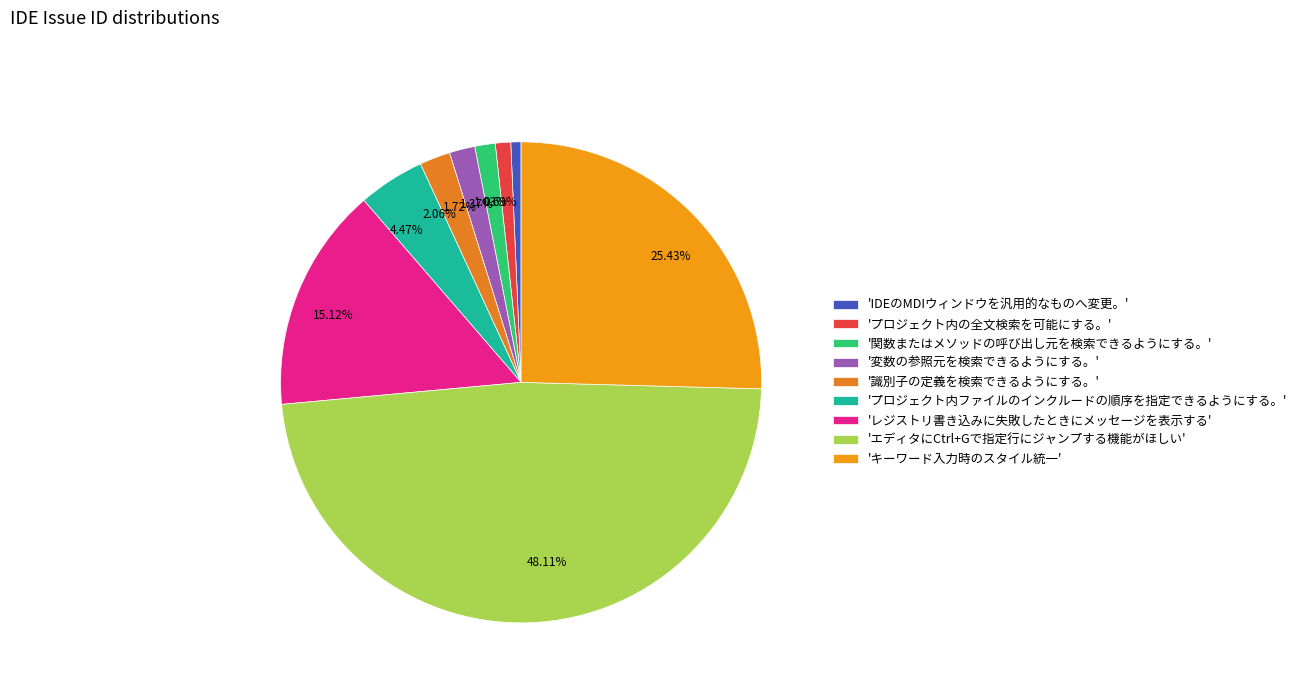

Do 1.72% and 1.03% together represent more than half of the pie?

No